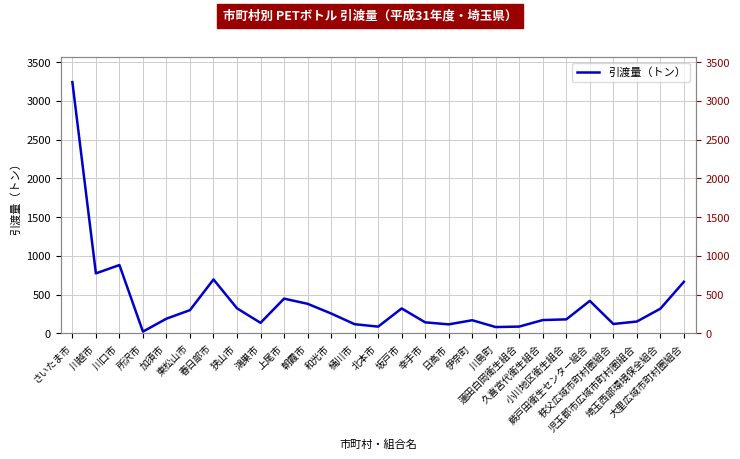

At which category does the chart reach its peak across all series?

さいたま市